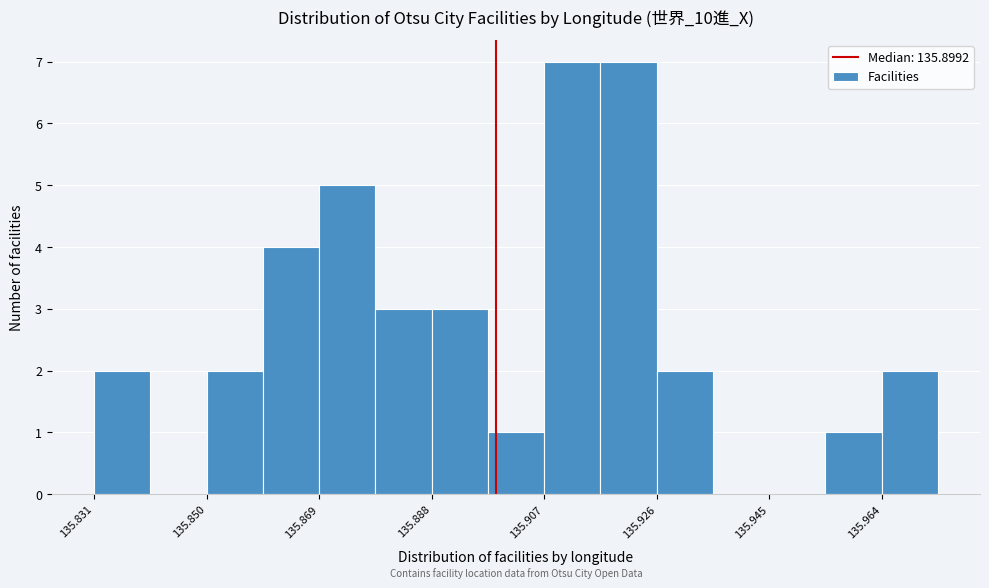

How tall is the bar that spans 135.870 to 135.878 on the x-axis? Neither the bar edges nor the heights are printed on the chart, so give them approximately, as read against the axes.

5